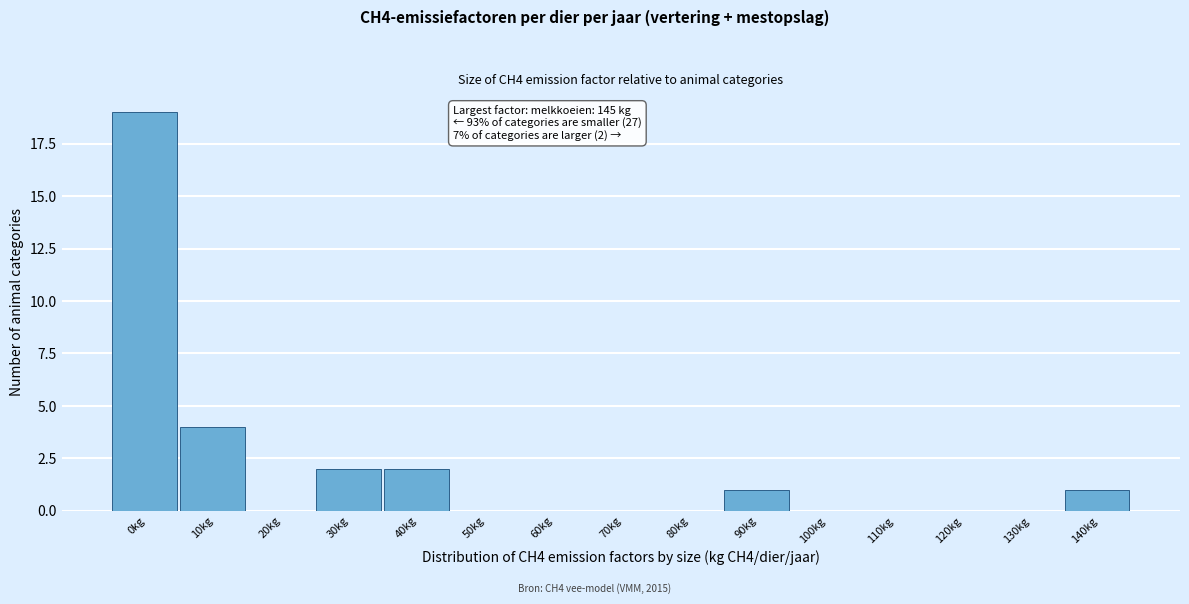

Reading left to right, extract all data points from this chart.

0kg=19	10kg=4	20kg=0	30kg=2	40kg=2	50kg=0	60kg=0	70kg=0	80kg=0	90kg=1	100kg=0	110kg=0	120kg=0	130kg=0	140kg=1